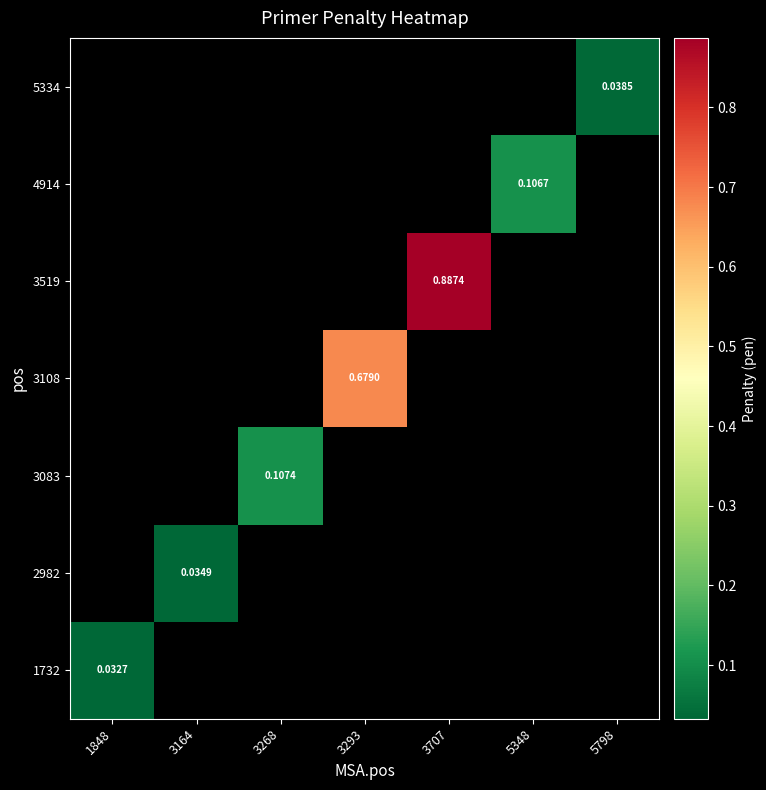

Which category has the lowest value across all series?

1848